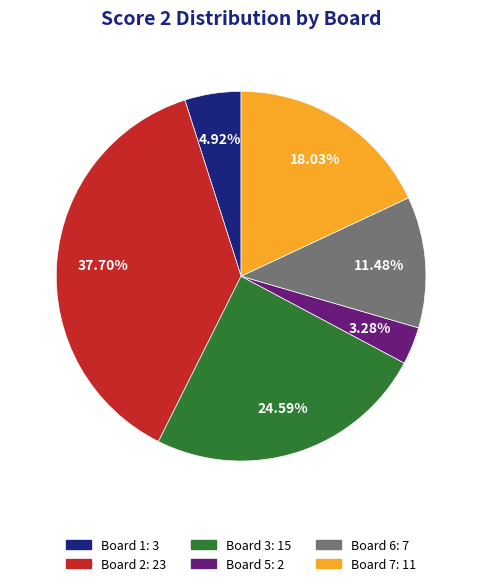

Do Board 6: 7 and Board 1: 3 together represent more than half of the pie?

No